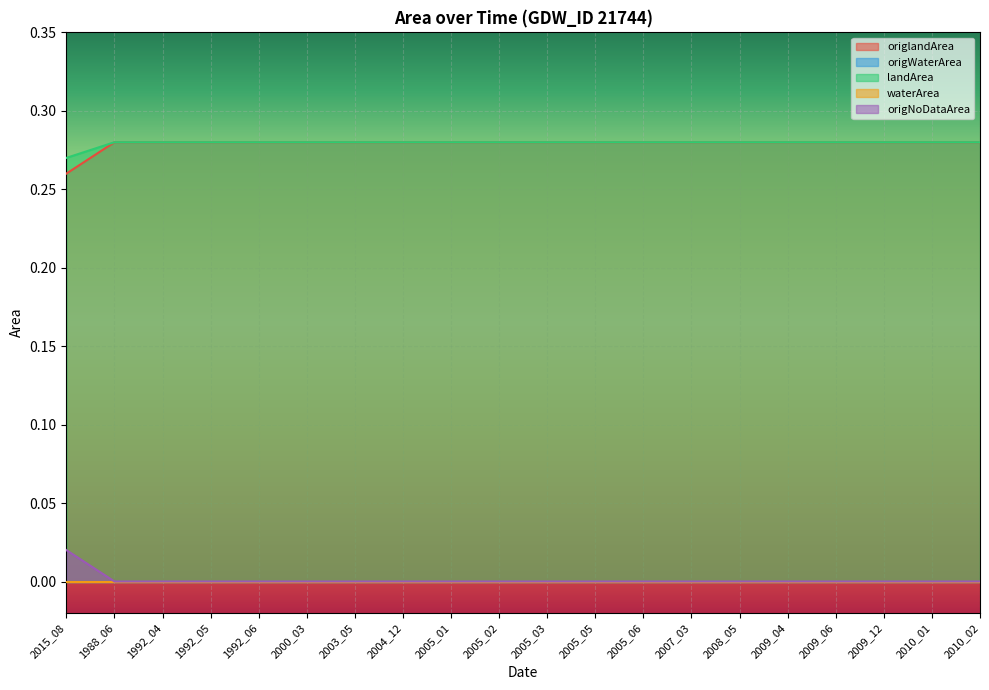

What is the label of the 13th point from the left?

2005_06